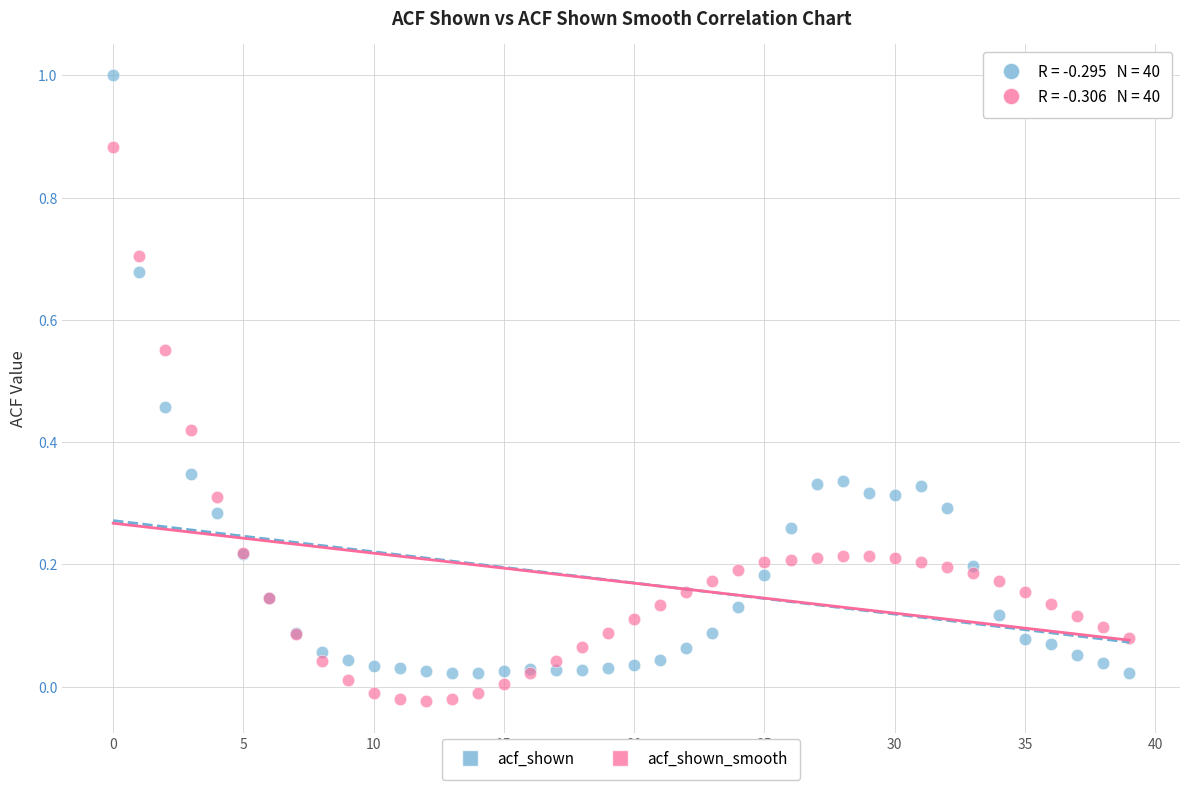

Which series reaches the minimum Y coordinate?

acf_shown_smooth